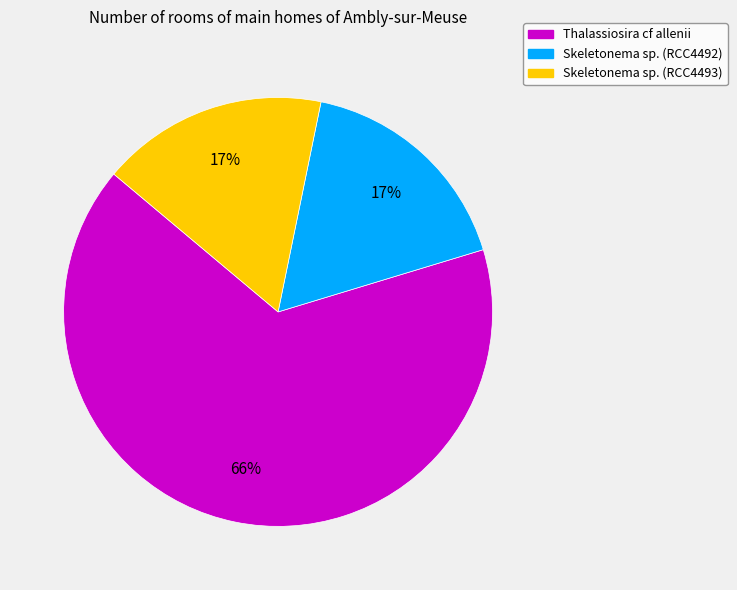

Is there any slice that represents more than half of the pie?

Yes